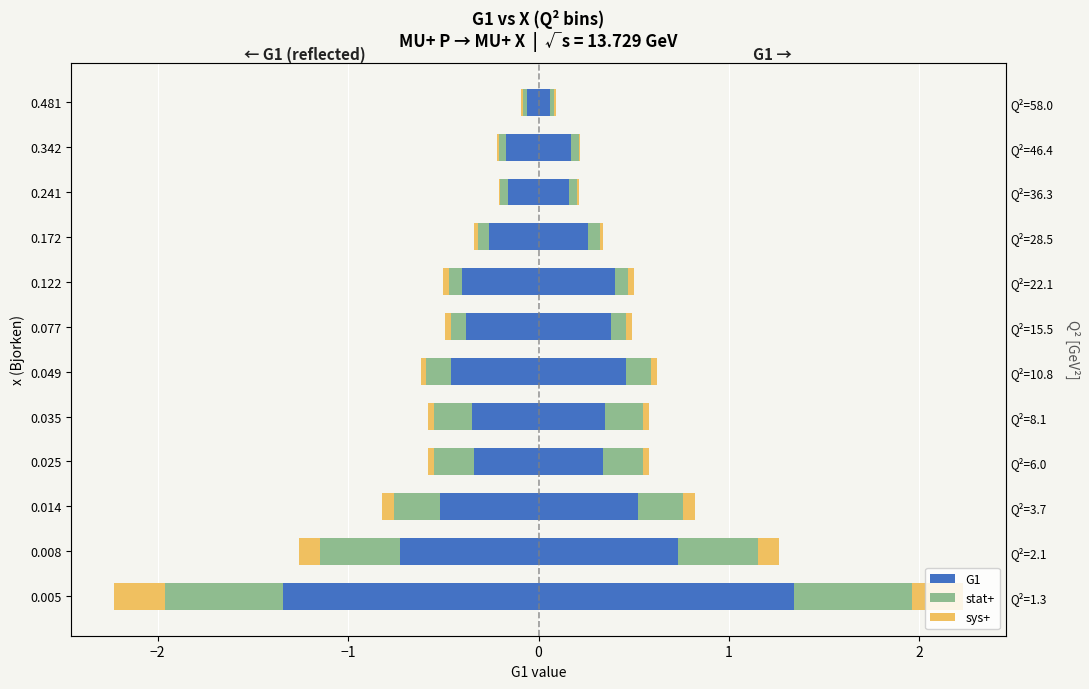

How many groups of bars are there?

12